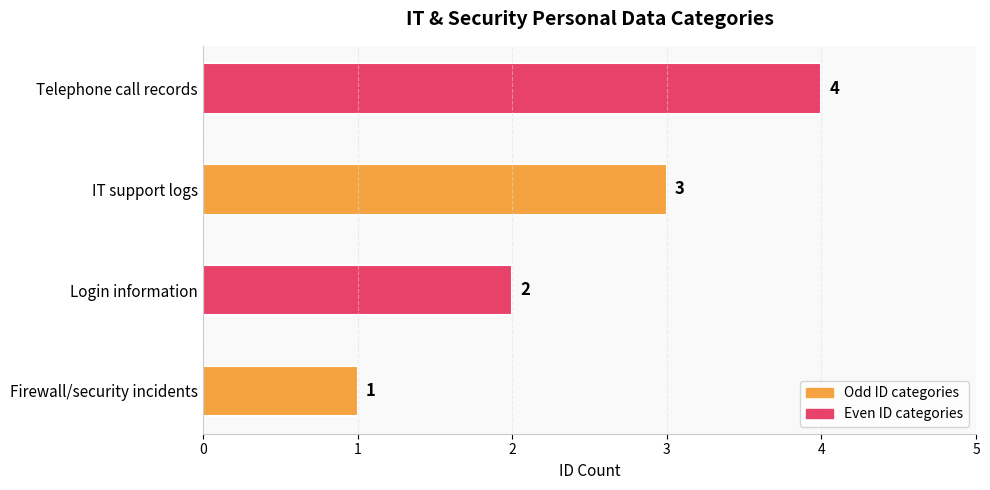

Is it true that the value at Telephone call records is 6?

False